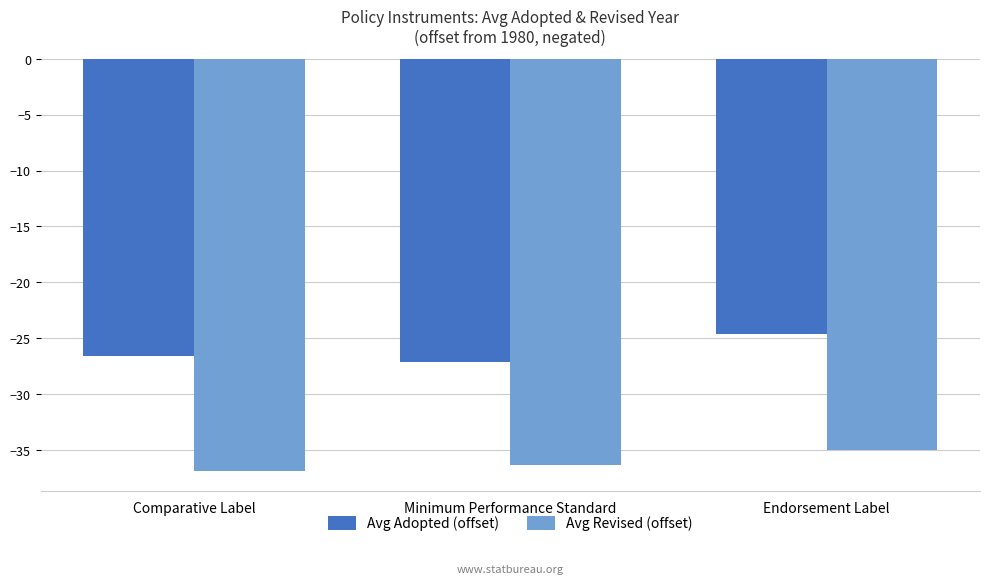

Is the value of Avg Revised (offset) at Comparative Label greater than the value of Avg Adopted (offset) at Minimum Performance Standard?

No